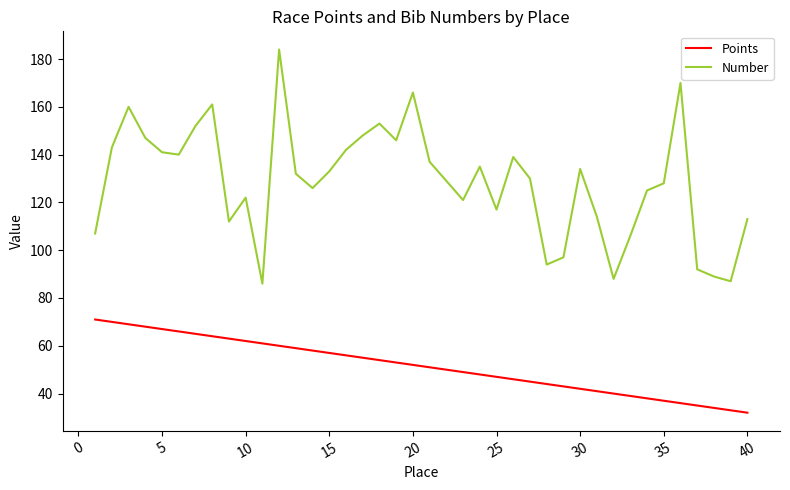

Is this an area chart (filled region under the line)?

No